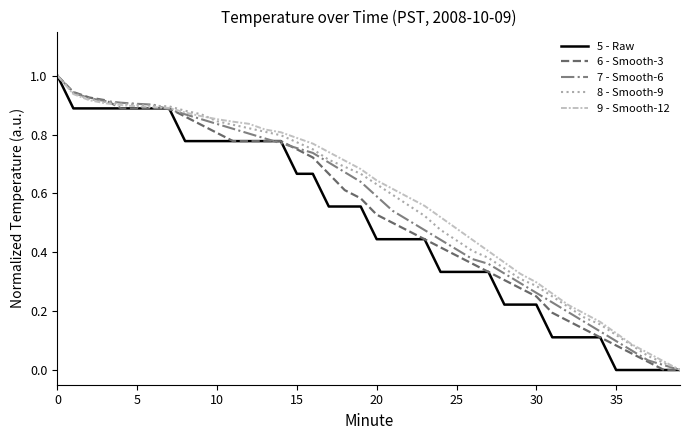

What is the maximum value for 9 - Smooth-12?

1.0